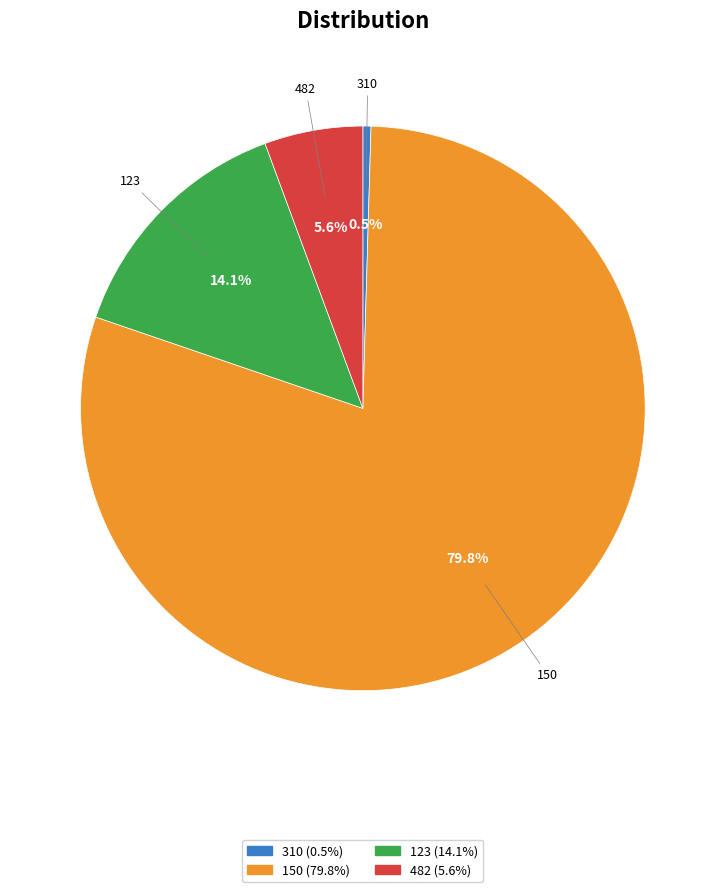

How many segments does this pie chart have?

4